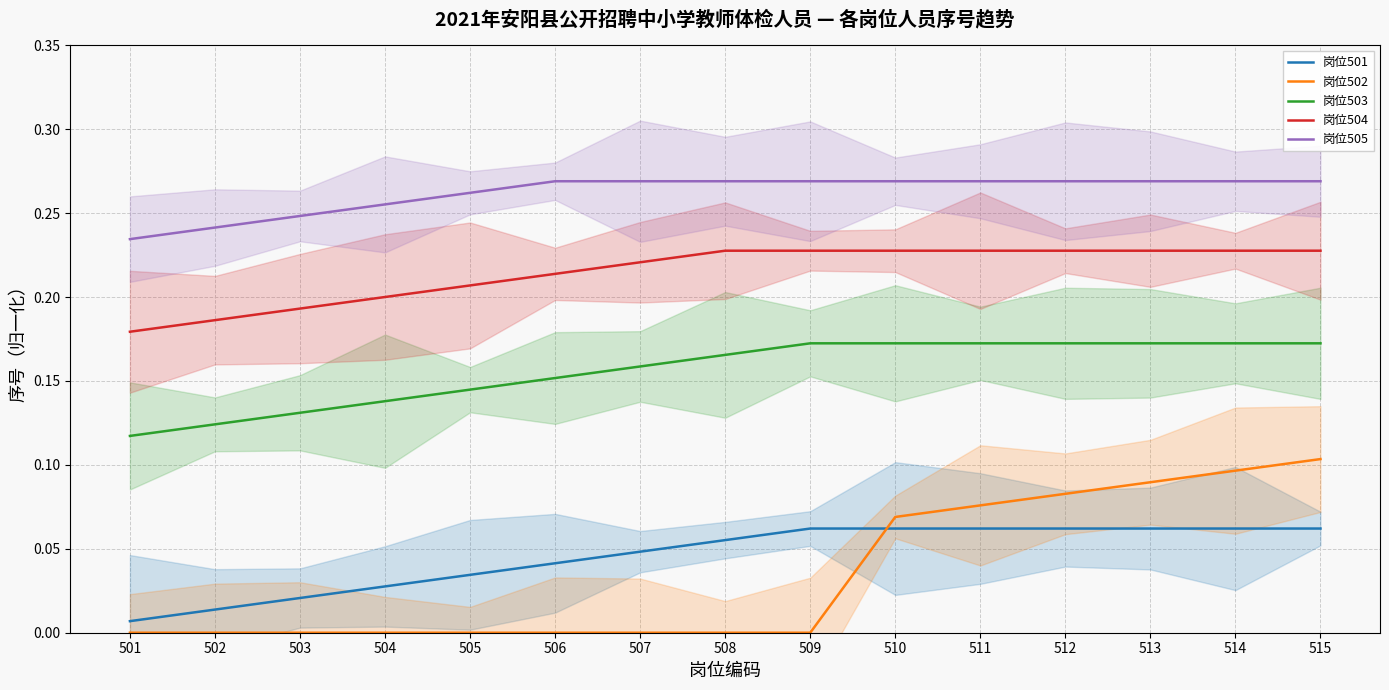

Between 510 and 512, which is larger?

510